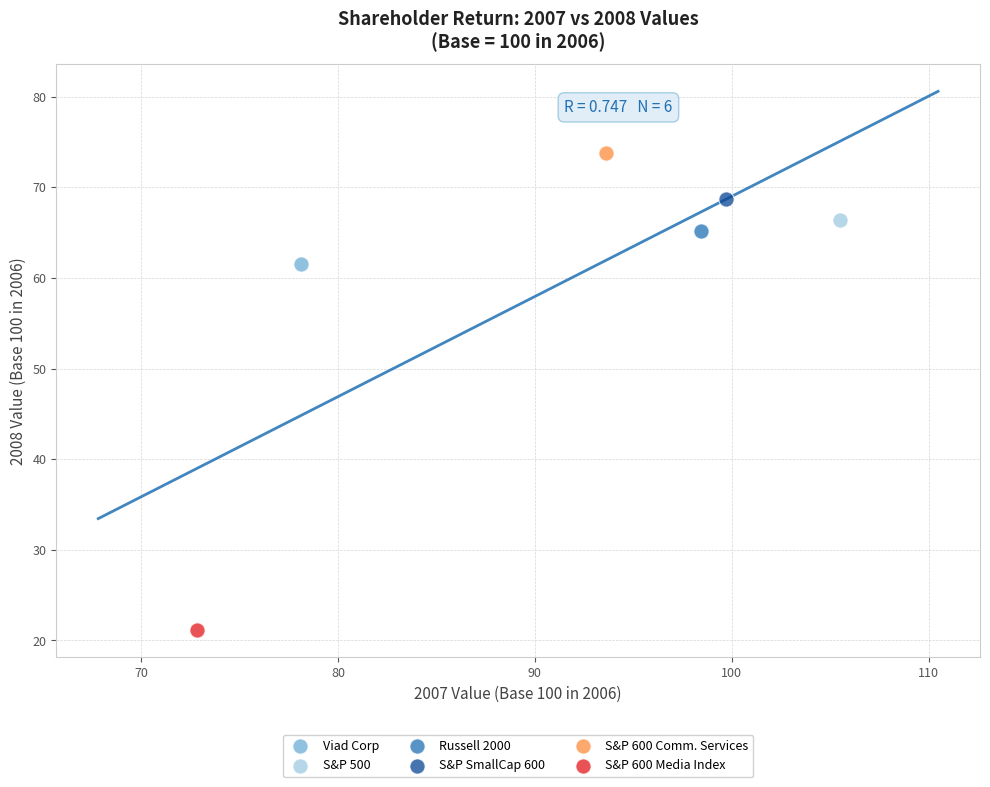

What are all the series names shown in the legend?

Viad Corp, S&P 500, Russell 2000, S&P SmallCap 600, S&P 600 Comm. Services, S&P 600 Media Index